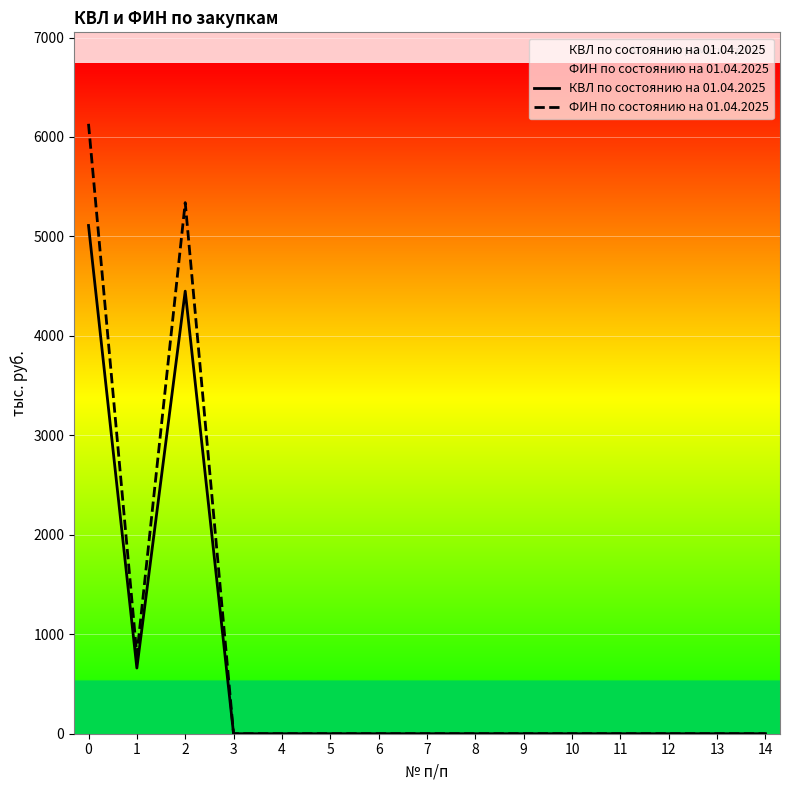

True or false: КВЛ по состоянию на 01.04.2025 has more than 0 points higher than both neighbors.

True